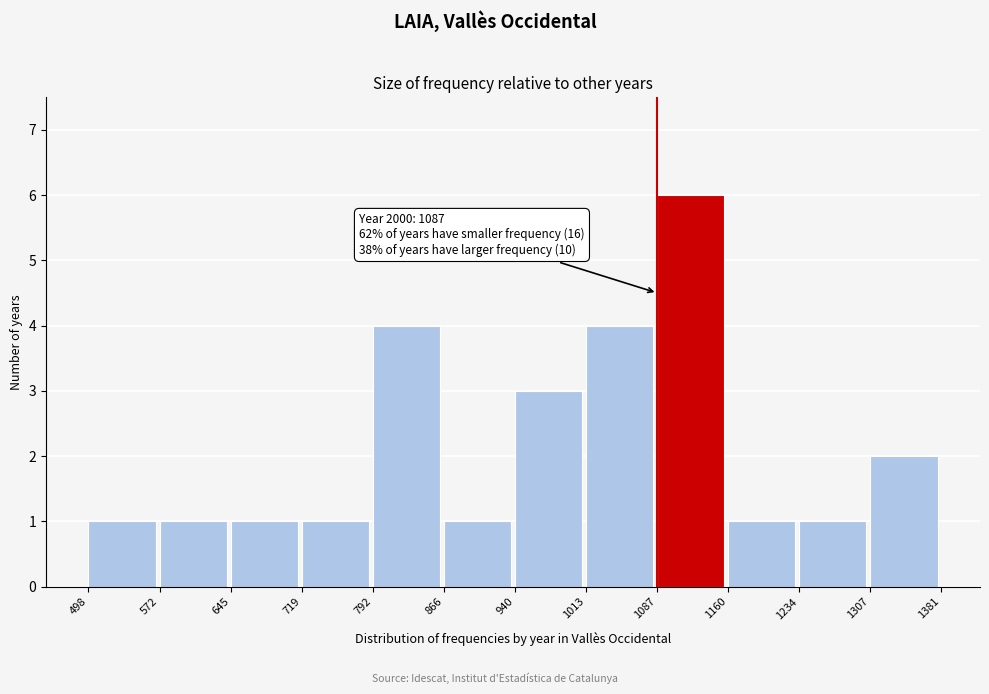

Over which range of the x-axis is the bar tallest?

1087 to 1160